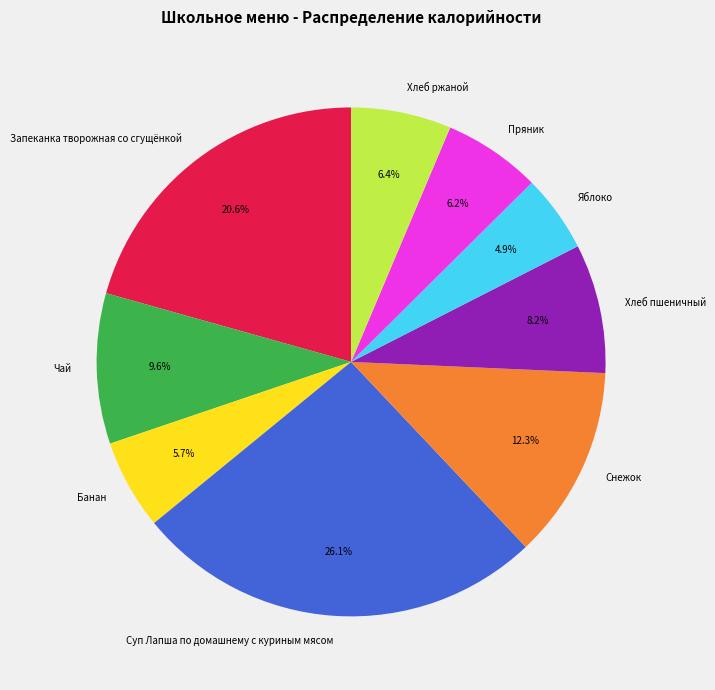

Which slice is the largest?

Суп Лапша по домашнему с куриным мясом